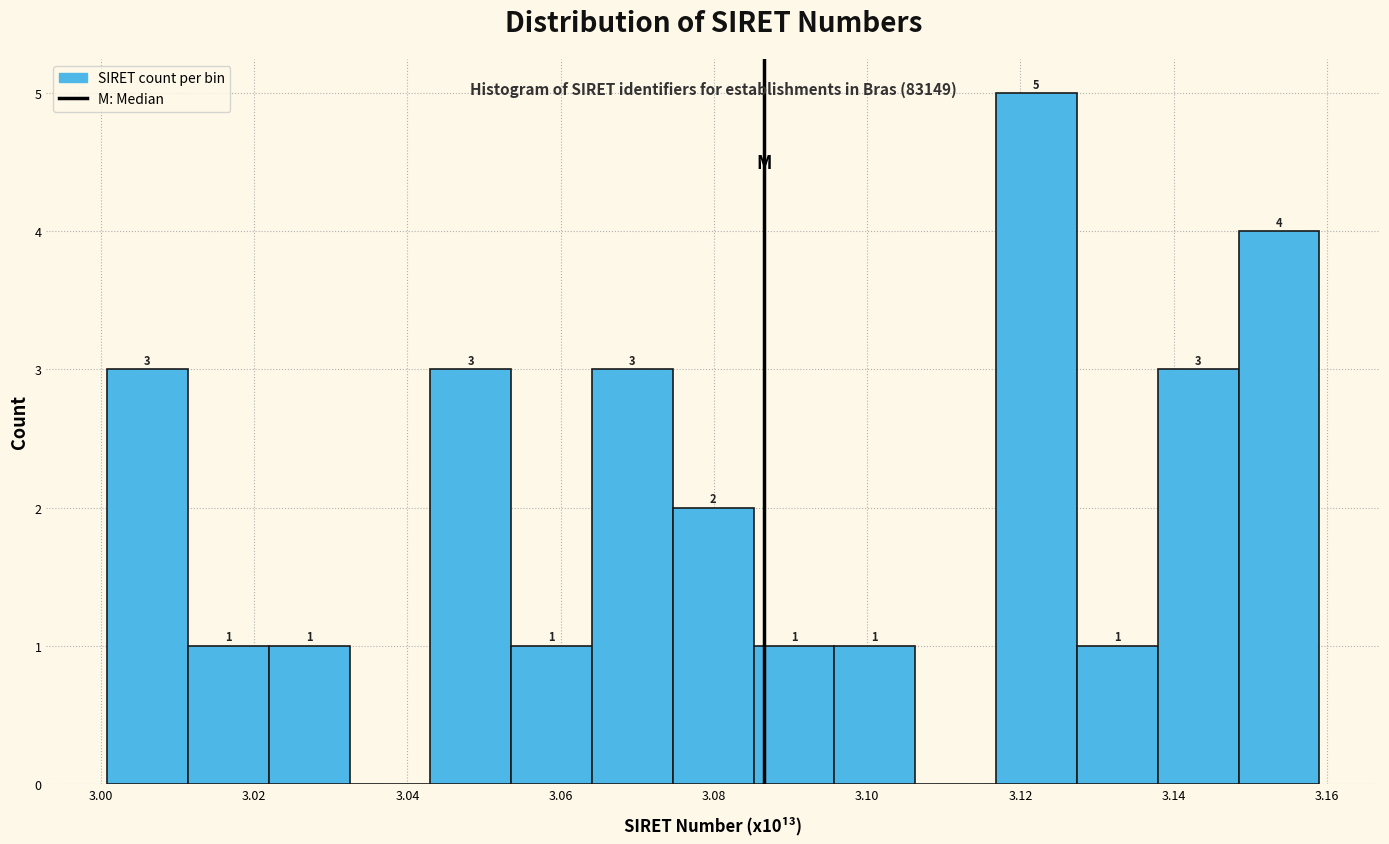

Which range on the x-axis has the tallest bar?

3.116 to 3.128